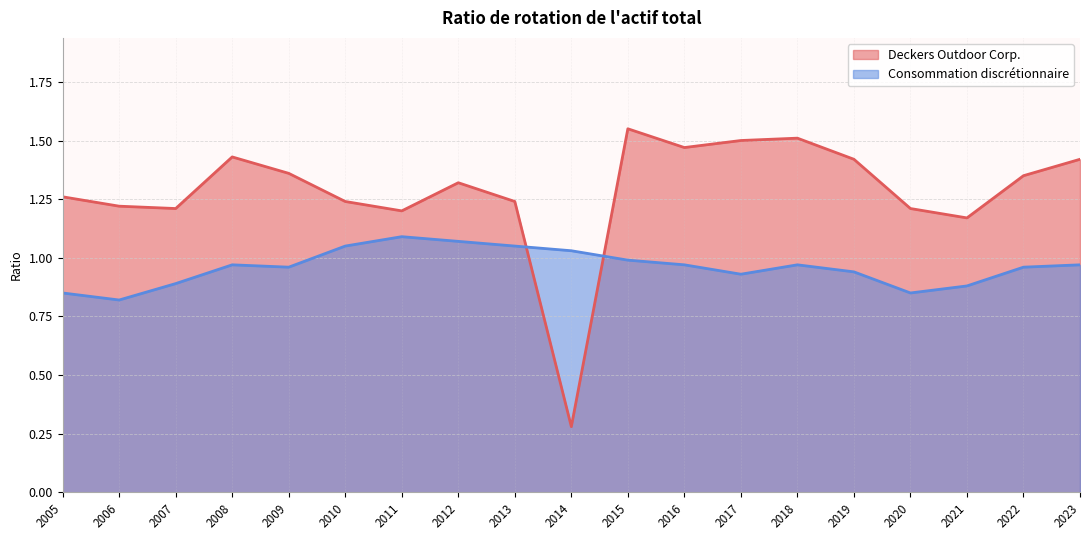

After their last crossing, which series has the higher values: Consommation discrétionnaire or Deckers Outdoor Corp.?

Deckers Outdoor Corp.